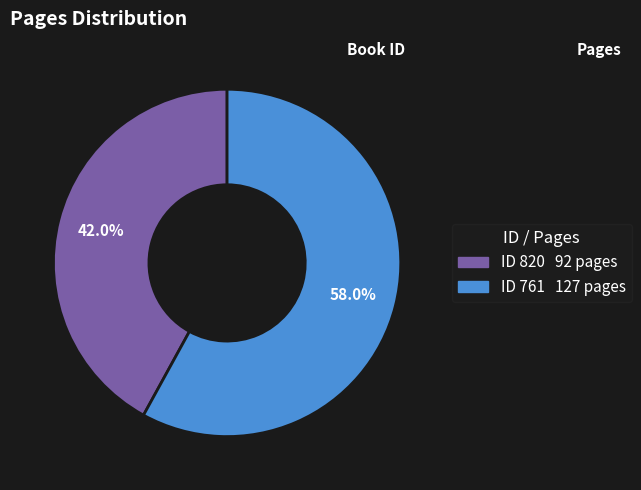

Does any single category account for the majority?

Yes